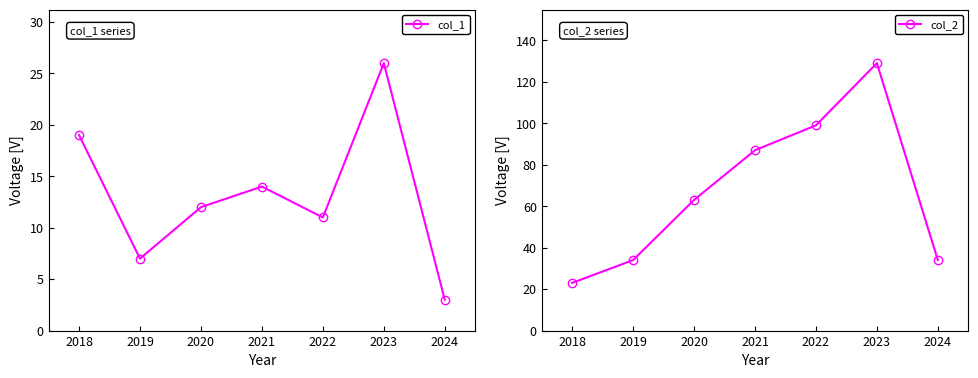

True or false: col_2 and col_1 intersect in this chart.

False